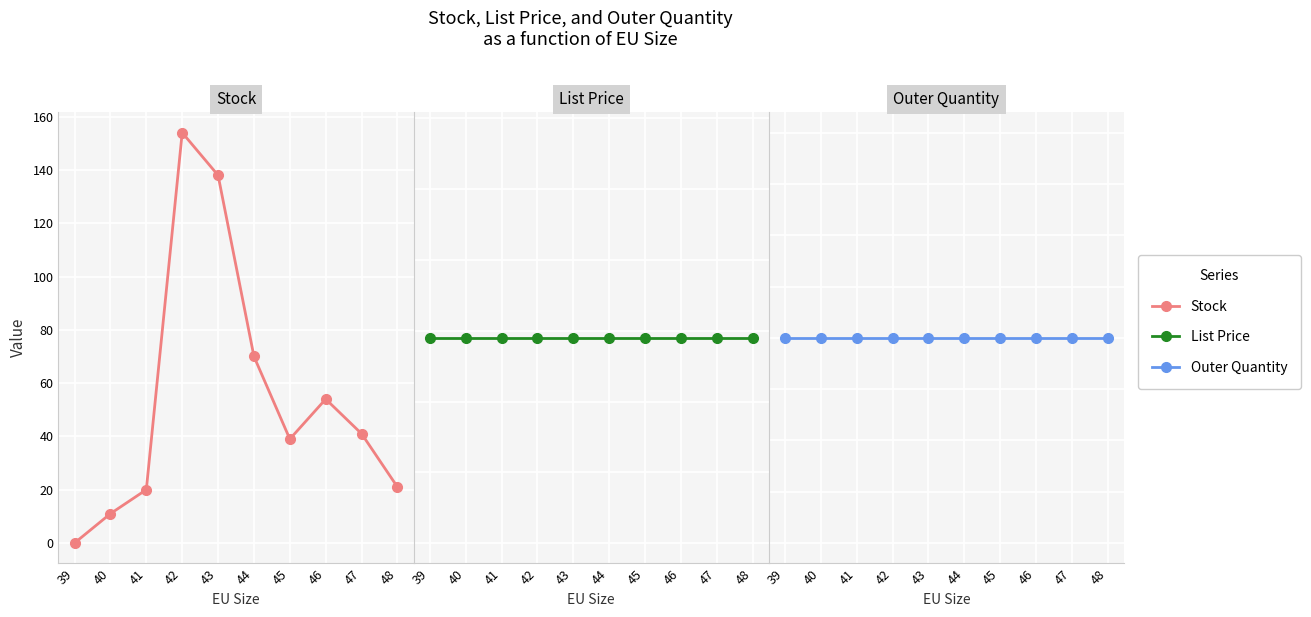

Is the value of List Price at 47 greater than the value of Stock at 41?

Yes